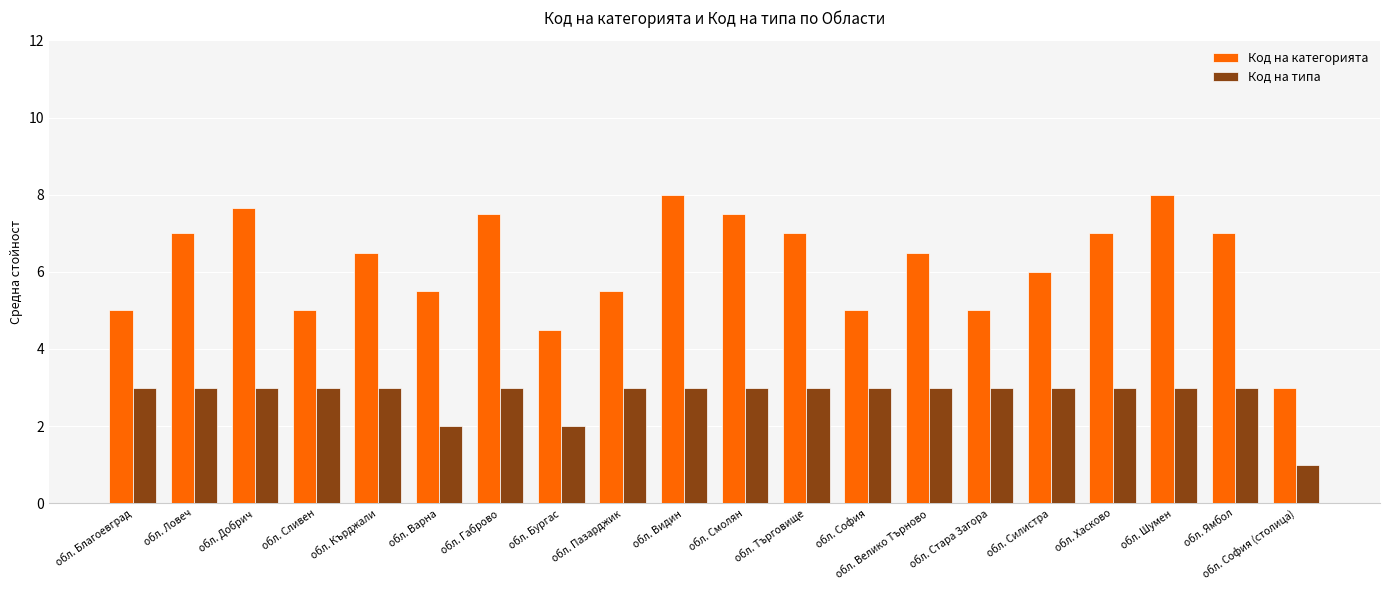

What is the value of the Код на типа bar at the 6th from the left?

2.0